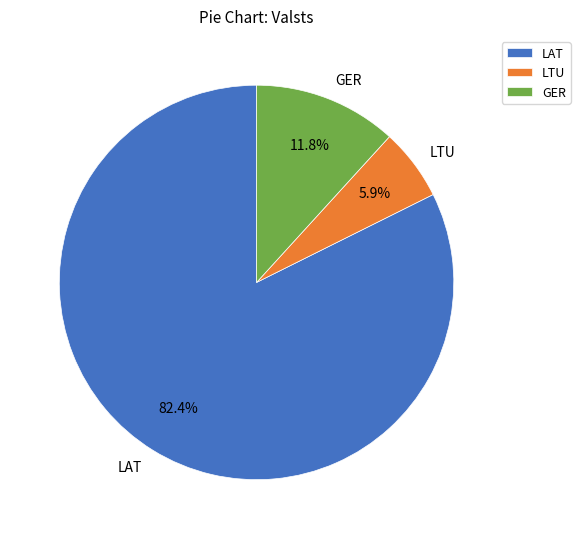

What is the smallest slice in the pie chart?

LTU